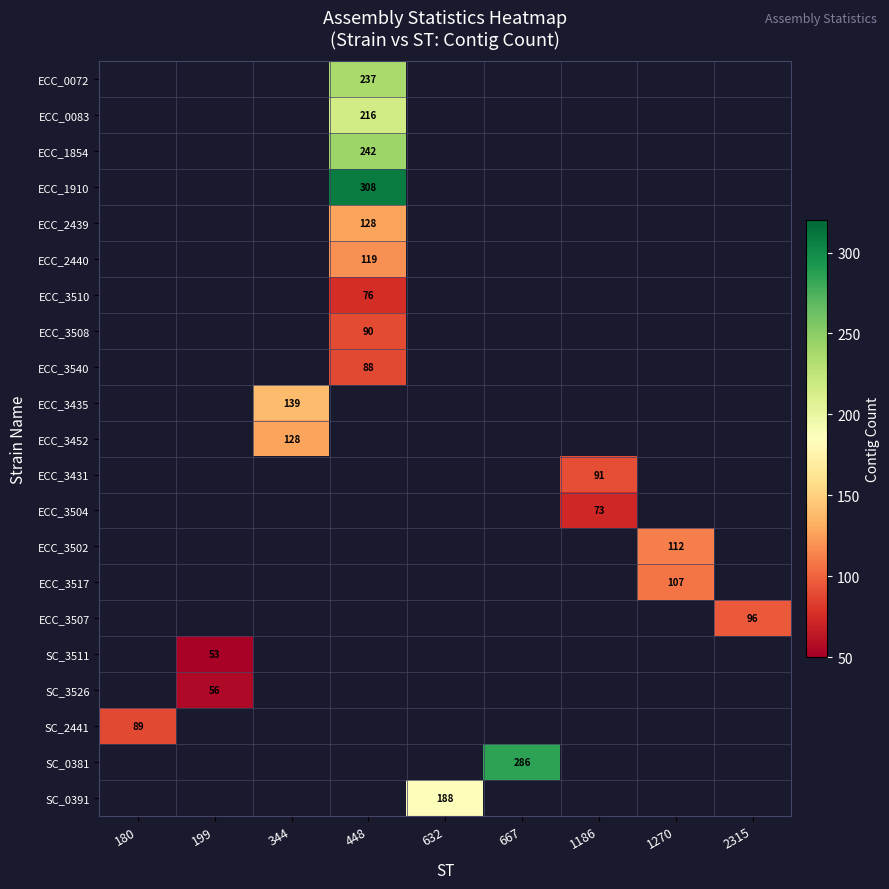

What is the greatest value displayed?

308.0